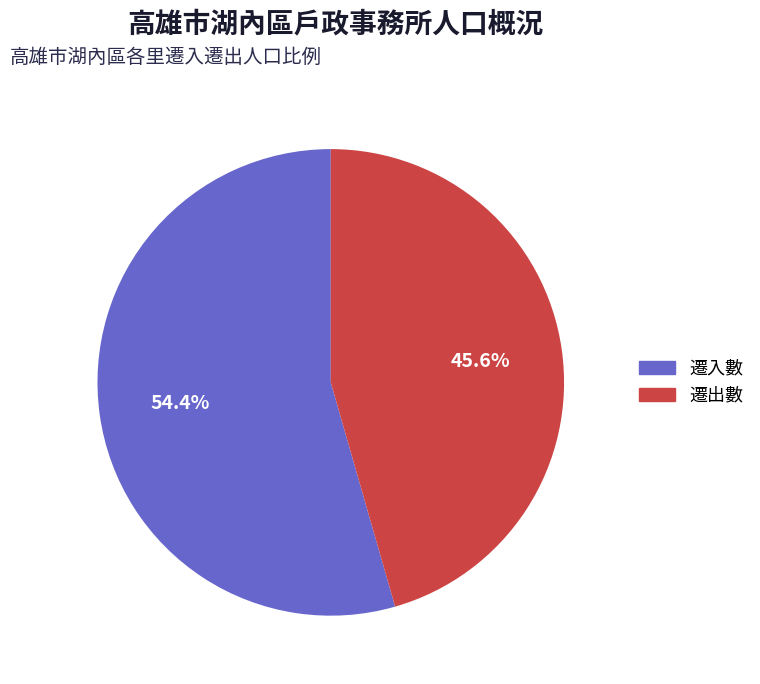

Does any single category account for the majority?

Yes